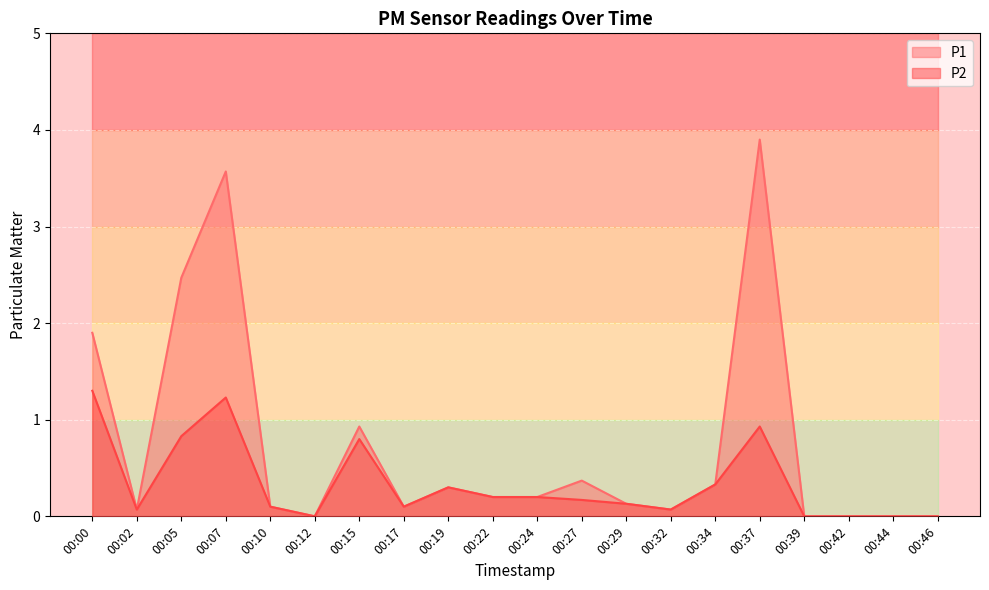

The P1 series shows 0.4 at 00:27. True or false?

True